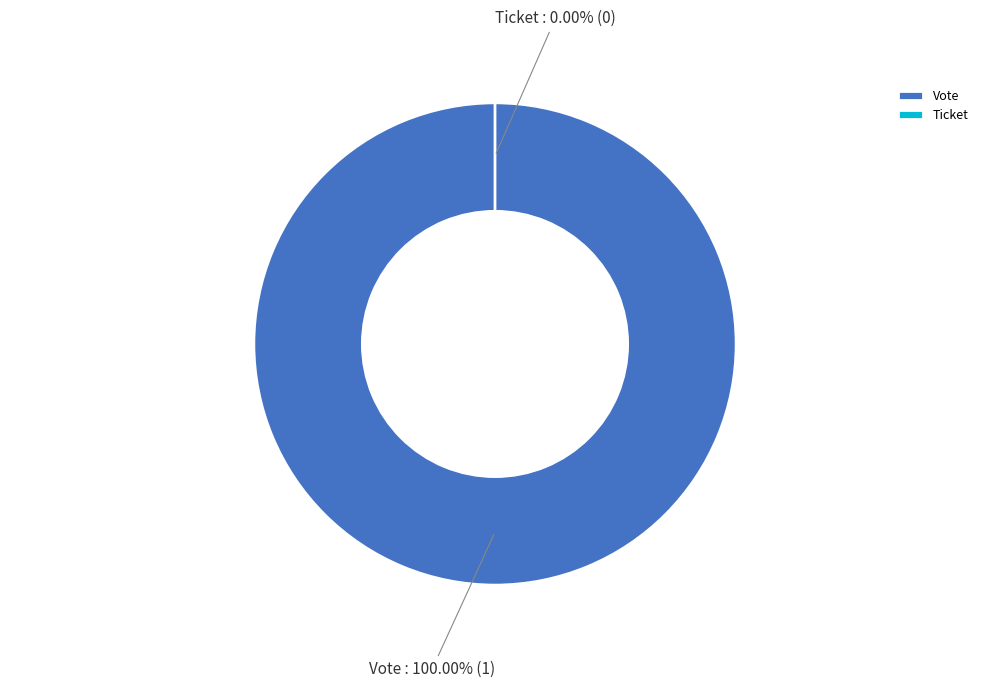

Do Vote and Ticket together represent more than half of the pie?

Yes